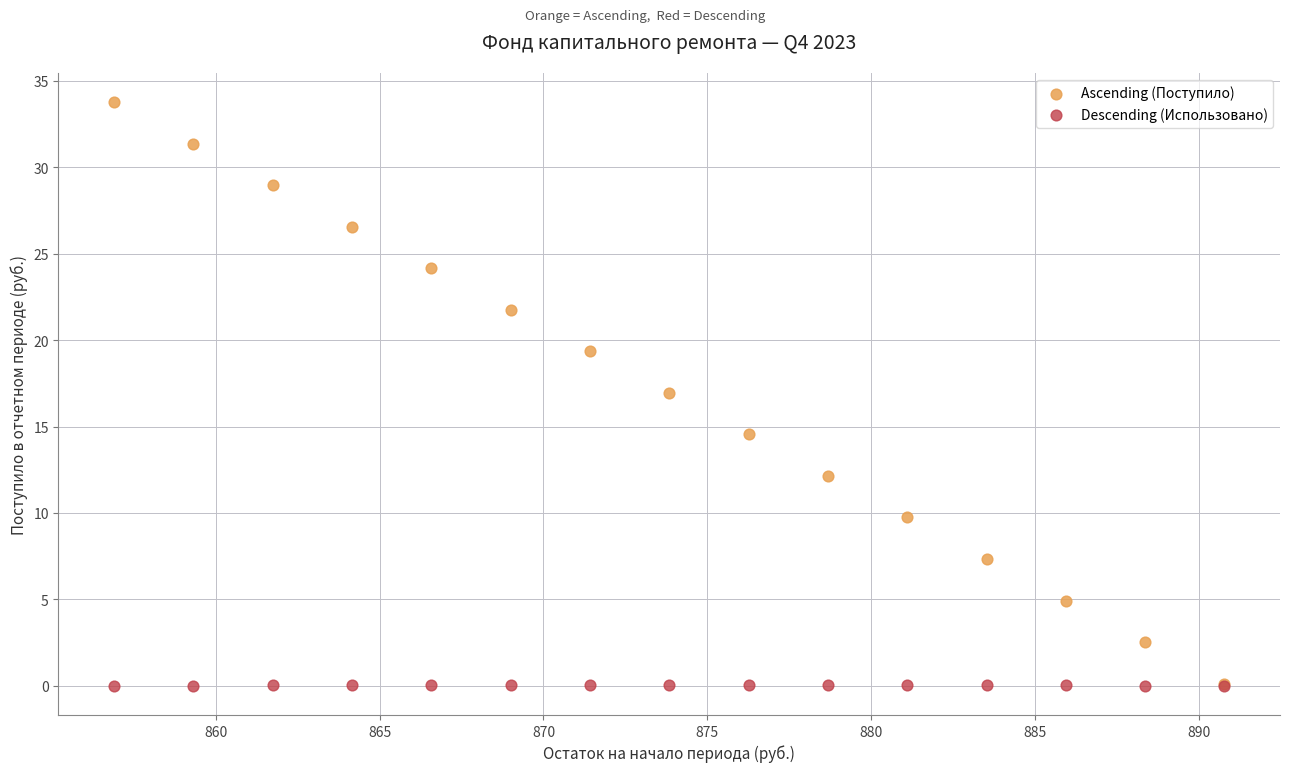

Which series contains the highest Y value?

Ascending (Поступило)